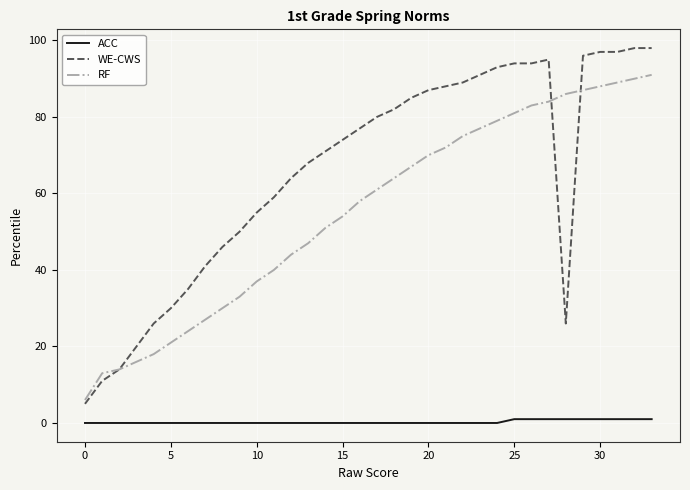

Which series has the widest spread of values?

WE-CWS